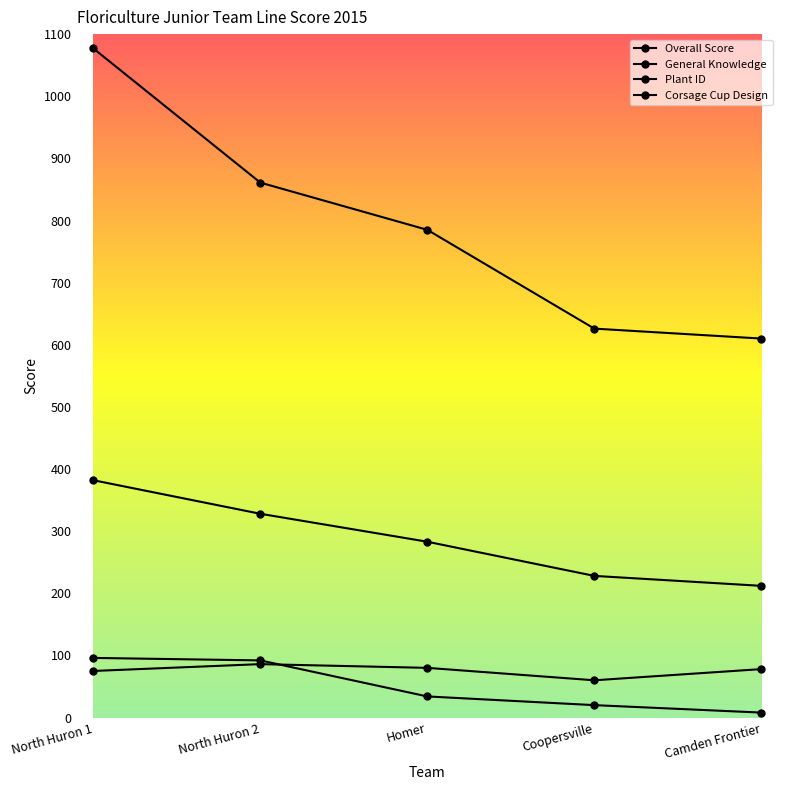

Which series has the widest spread of values?

Overall Score